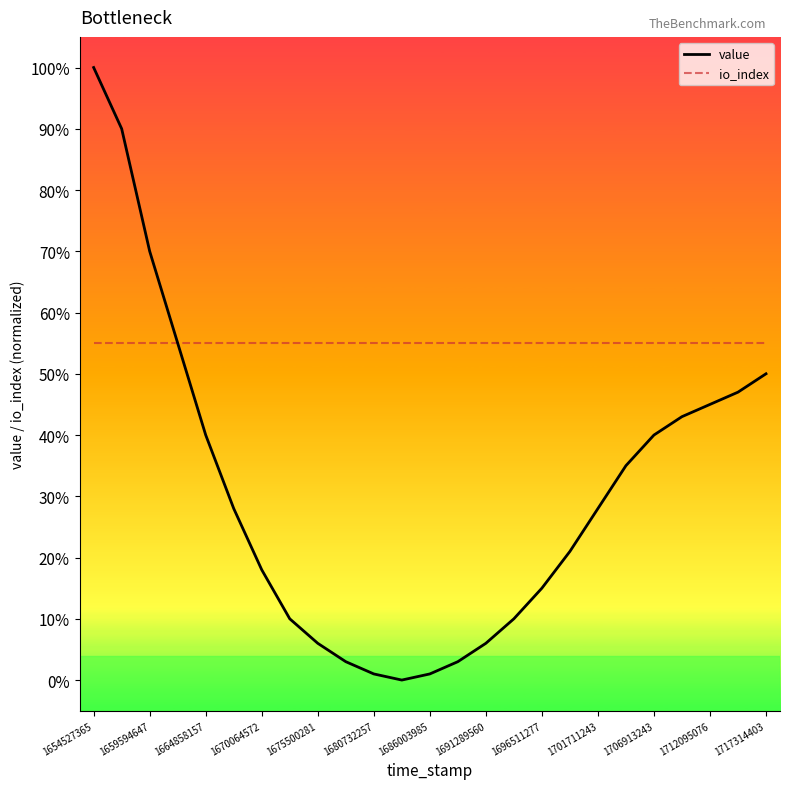

Is this an area chart (filled region under the line)?

No